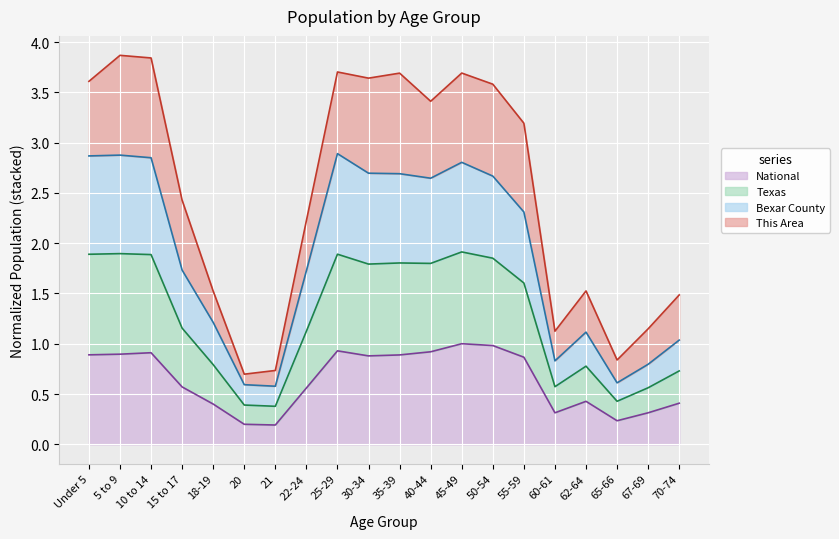

The National series shows 1.4 at 10 to 14. True or false?

False